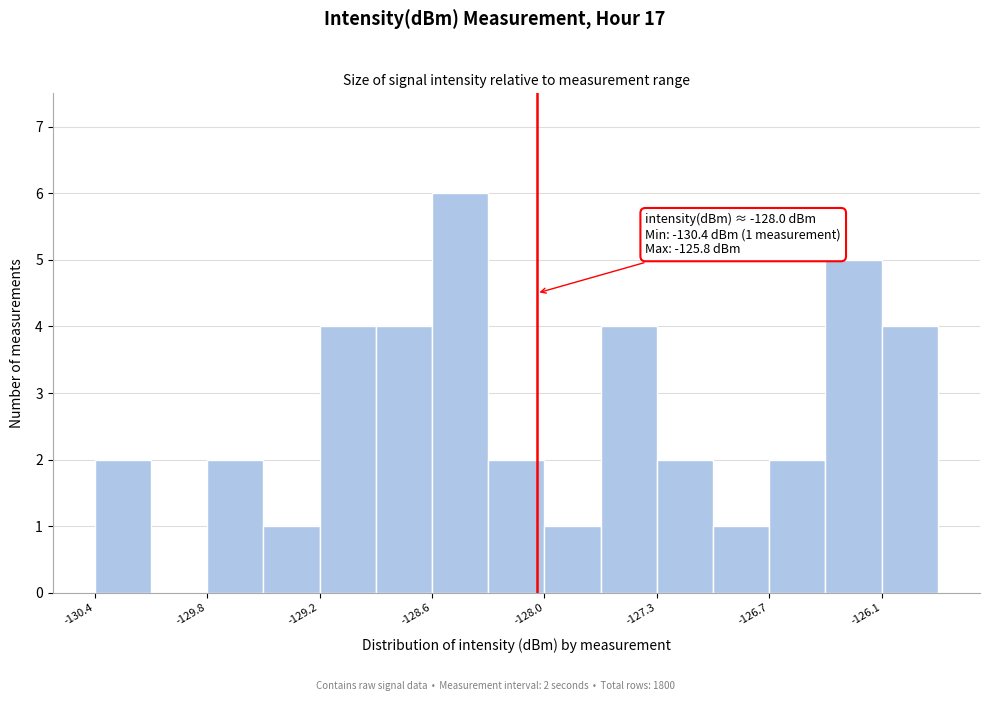

Around what value on the x-axis is the tallest bar? Give the approximate position of its centre, as read against the axis.

-128.4